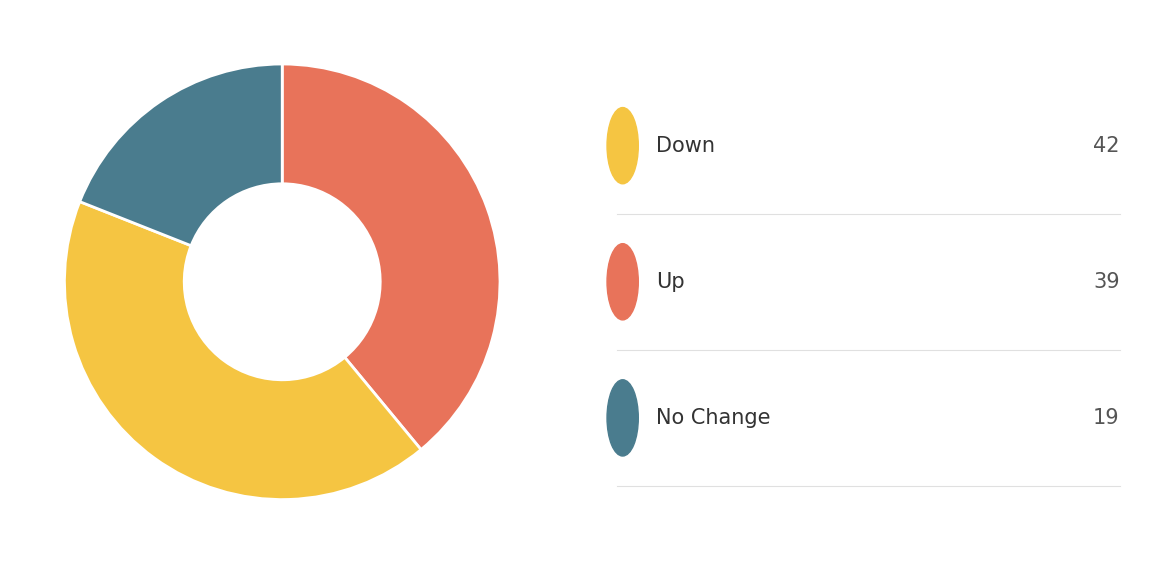

Is there any slice that represents more than half of the pie?

No